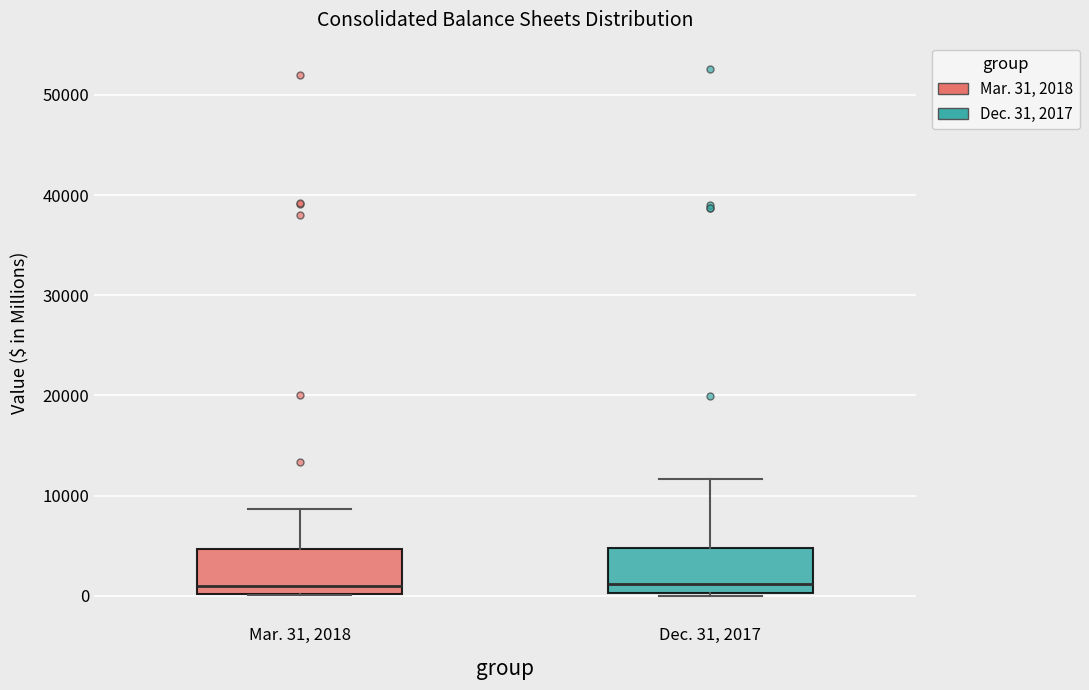

Reading left to right, transcribe this box plot: for each box, give where its median line is, the range the box spans, and where its two whiskers end, as read against the y-axis. The values are not printed on the chart, so give them approximately, as read against the axis.

Mar. 31, 2018: median 1000, box 0 to 5000, whiskers 0 to 9000
Dec. 31, 2017: median 1000, box 0 to 5000, whiskers 0 to 12000